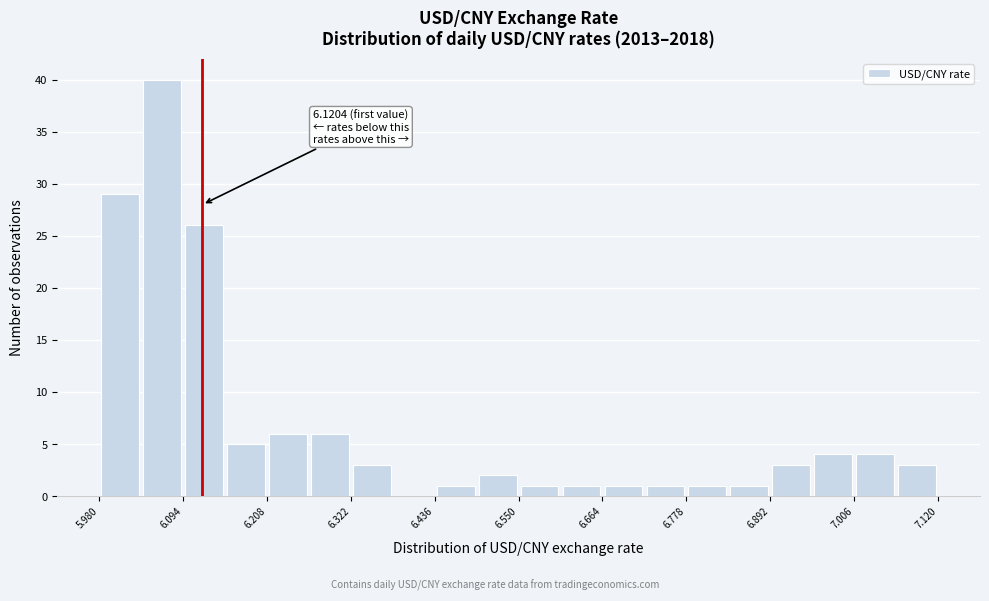

Around what value on the x-axis is the tallest bar? Give the approximate position of its centre, as read against the axis.

6.06